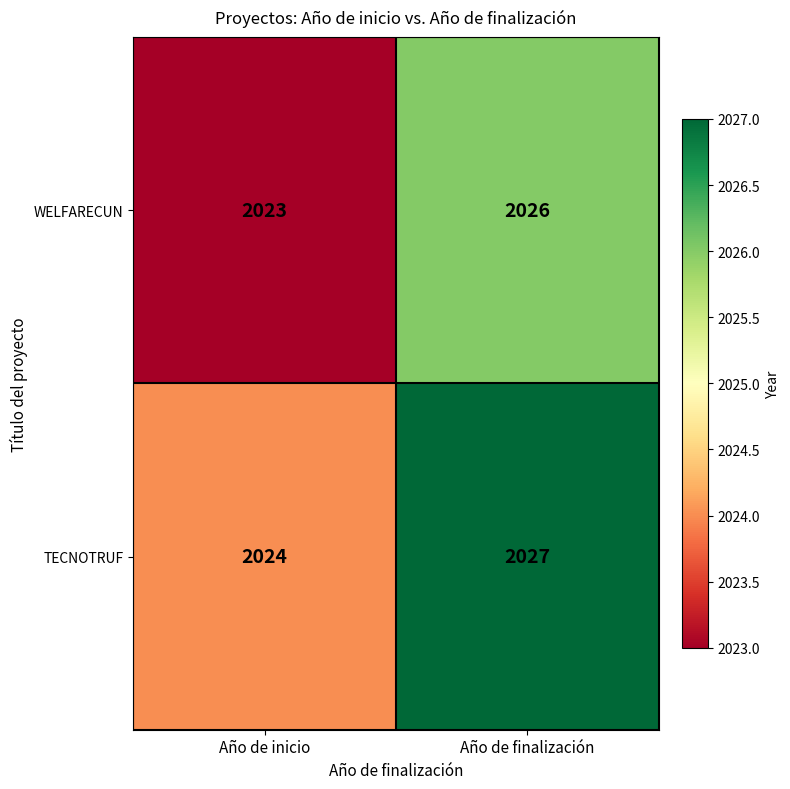

True or false: TECNOTRUF has a value of 1204 at Año de finalización.

False